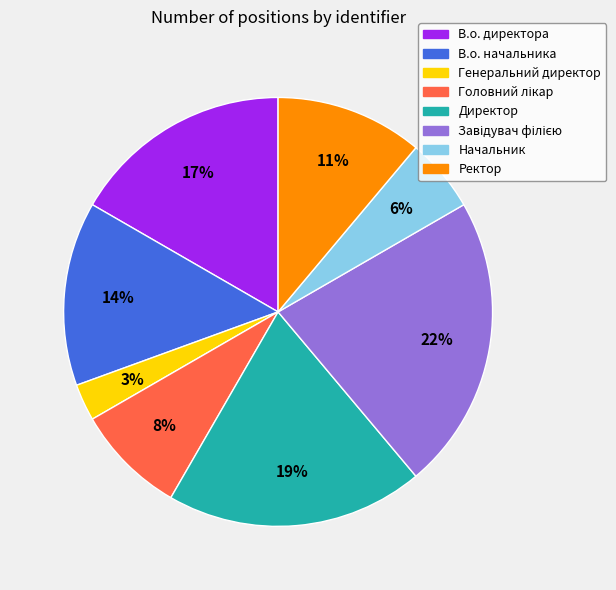

Which has a higher value, Генеральний директор or Директор?

Директор